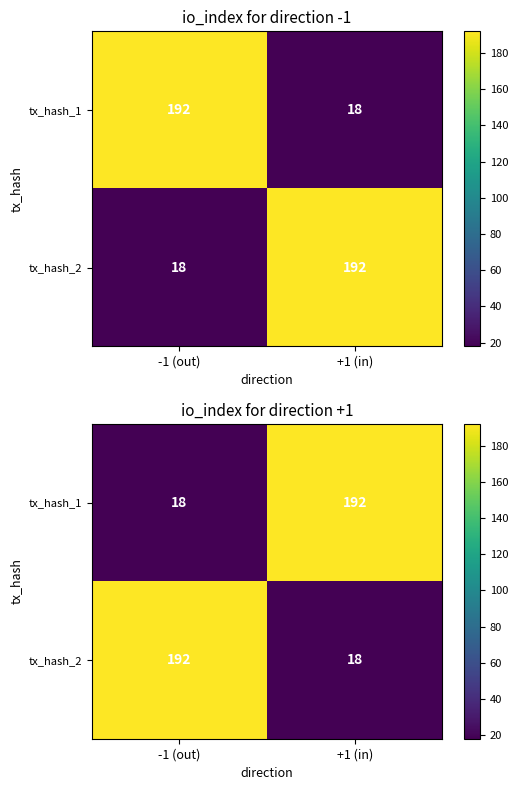

What is the difference between the maximum and minimum values in the tx_hash_1 series?

174